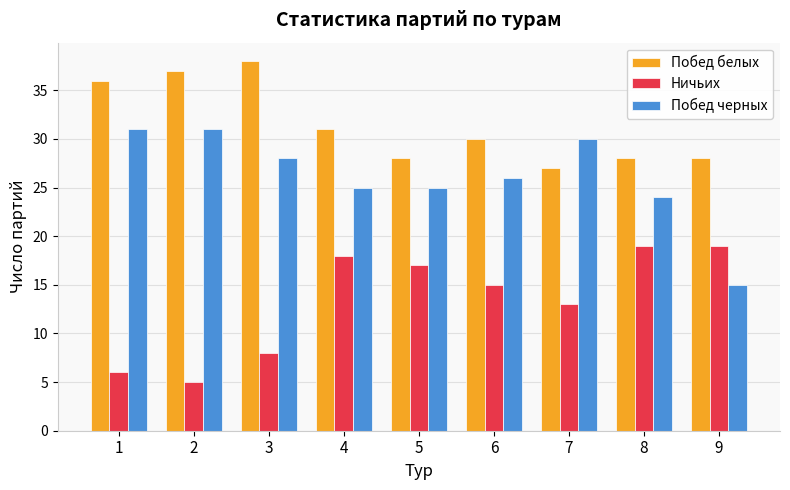

List the series in order of their peak value, lowest first.

Ничьих, Побед черных, Побед белых